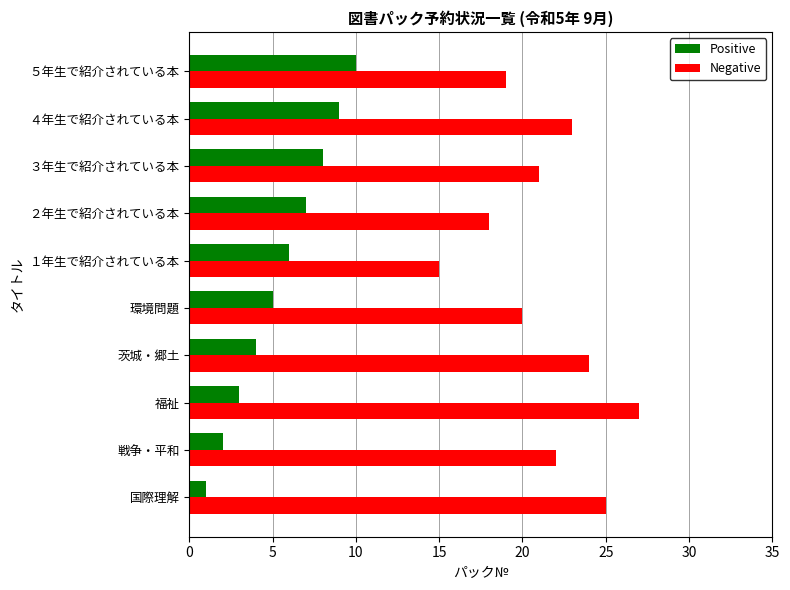

At how many categories does at least one series exceed 16?

9